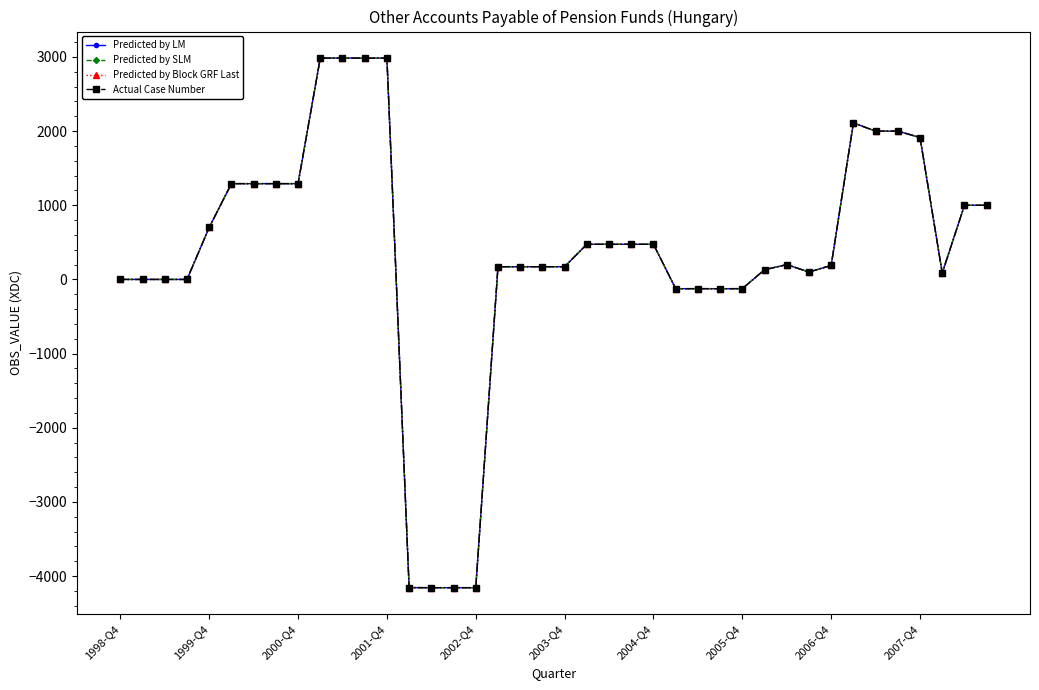

Is this an area chart (filled region under the line)?

No